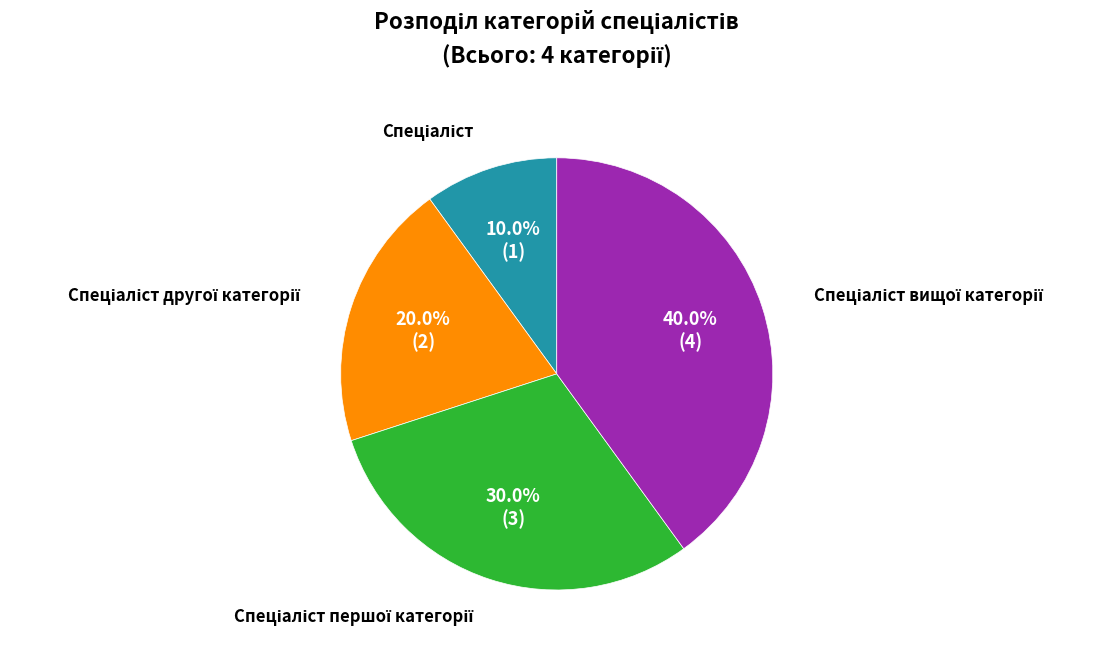

Is there any slice that represents more than half of the pie?

No